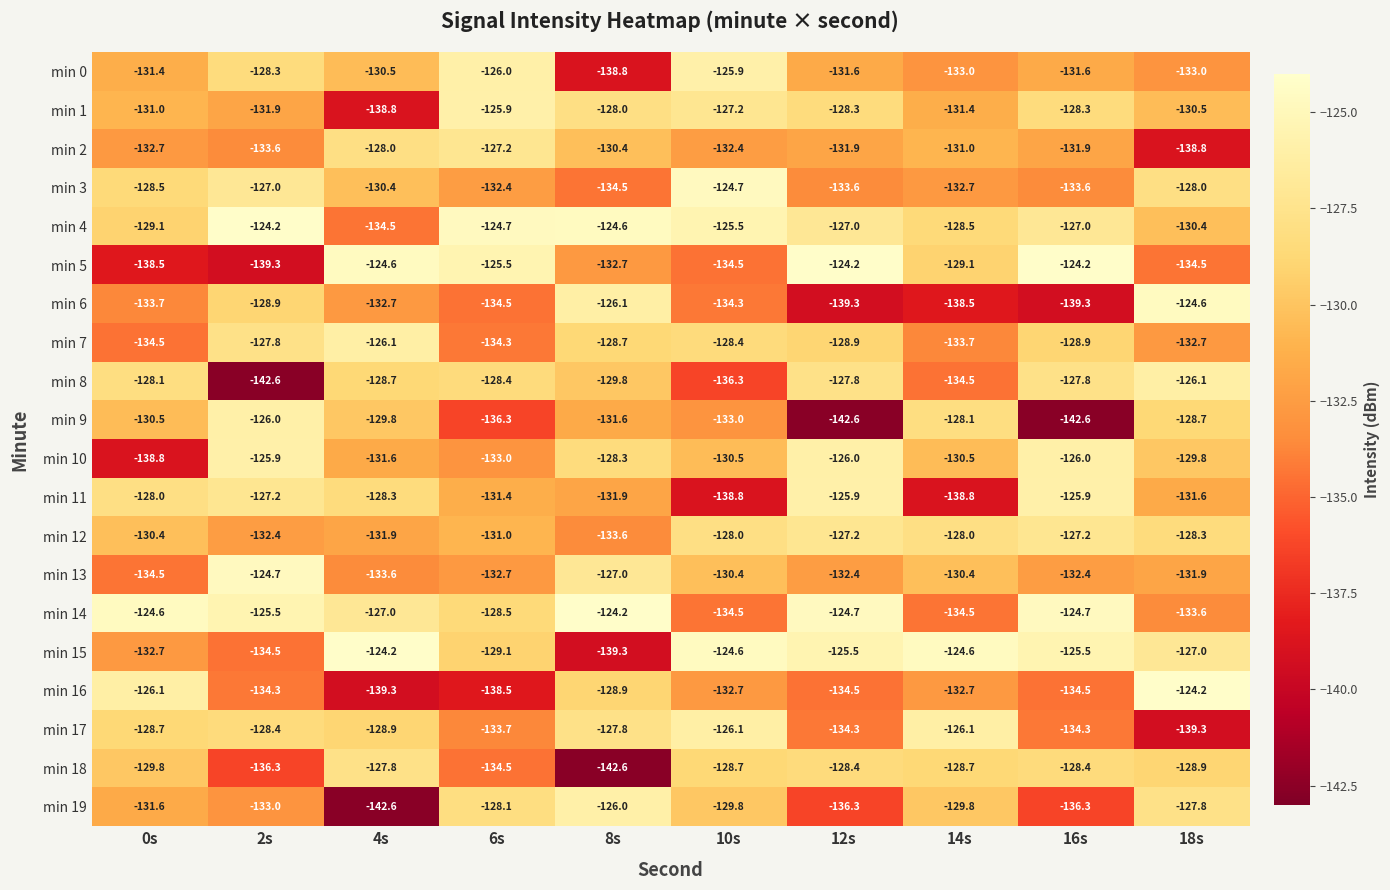

What is the lowest value of the min 3 series?

-134.5